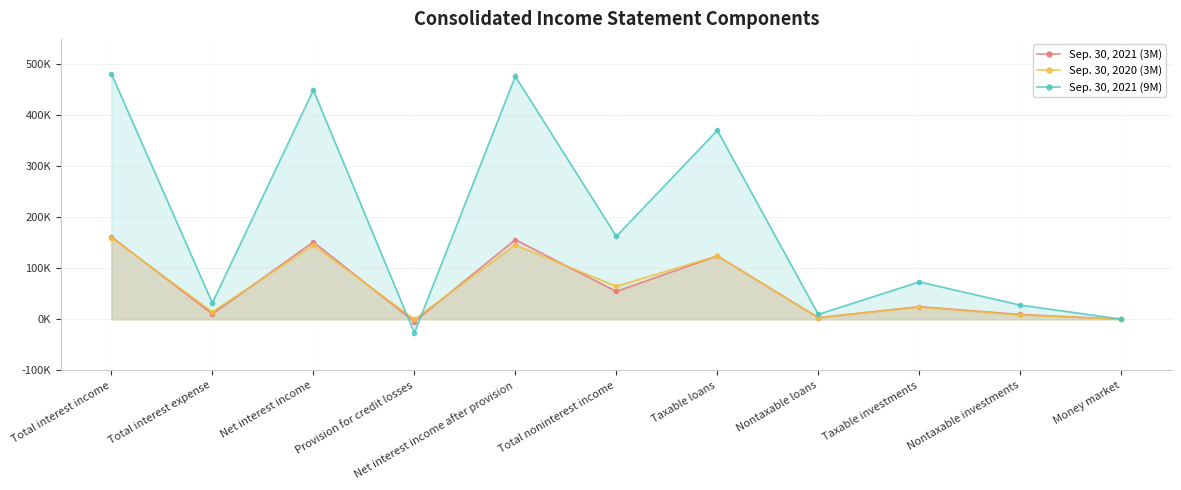

What are all the series names shown in the legend?

Sep. 30, 2021 (3M), Sep. 30, 2020 (3M), Sep. 30, 2021 (9M)